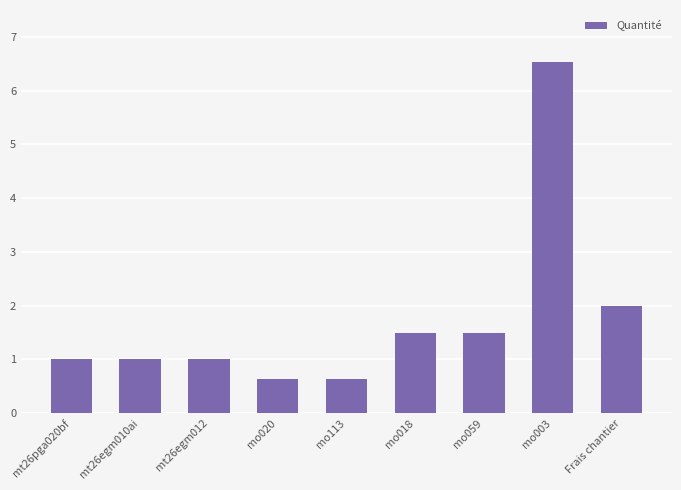

Reading left to right, list all the values displayed in this chart.

mt26pga020bf=1.0	mt26egm010ai=1.0	mt26egm012=1.0	mo020=0.6	mo113=0.6	mo018=1.5	mo059=1.5	mo003=6.5	Frais chantier=2.0